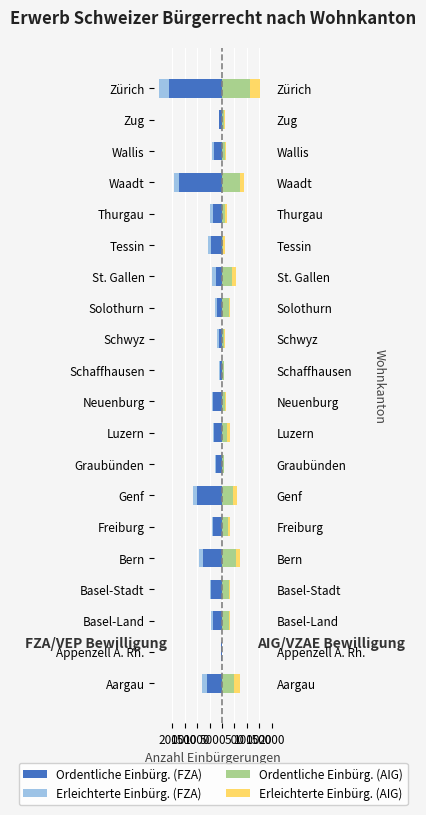

What is the approximate value of Erleichterte Einbürg. (FZA) at Luzern, to the nearest 5?

-60